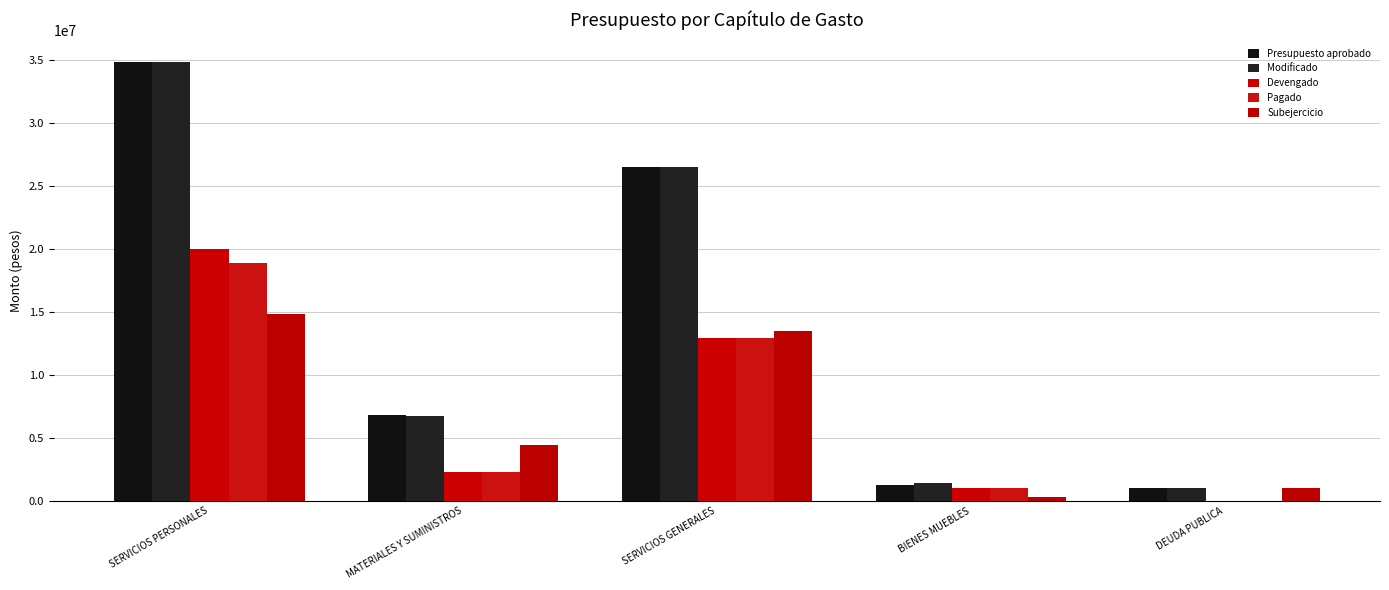

Between MATERIALES Y SUMINISTROS and DEUDA PUBLICA, which series saw the biggest shift?

Presupuesto aprobado